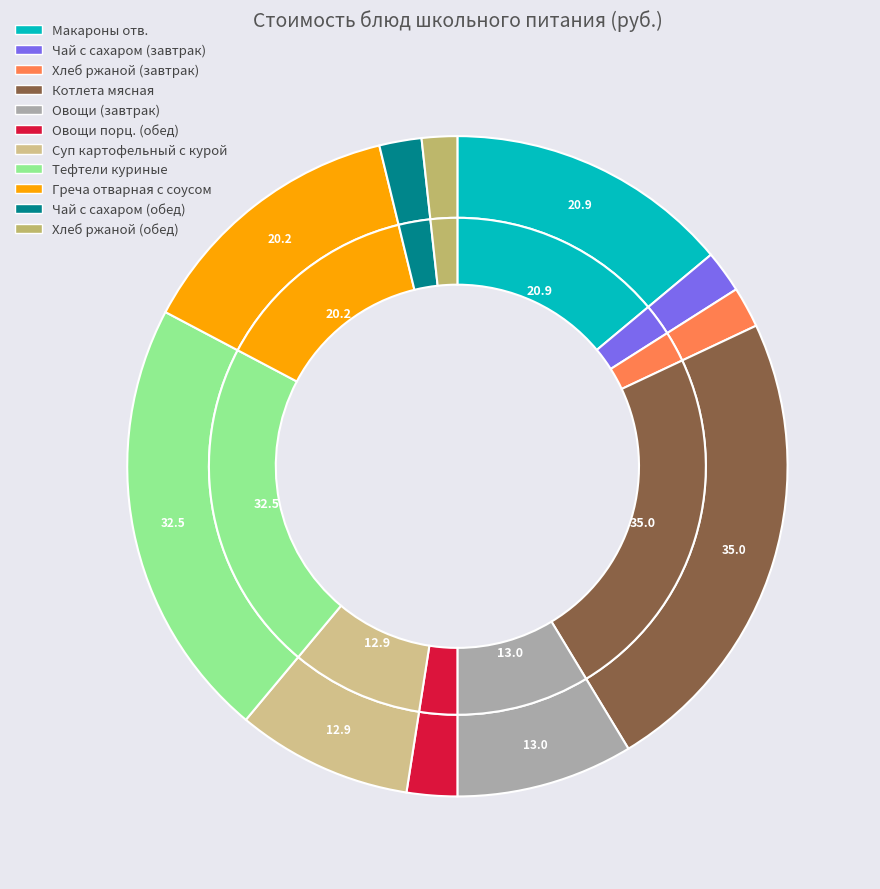

How many slices are in this pie chart?

11